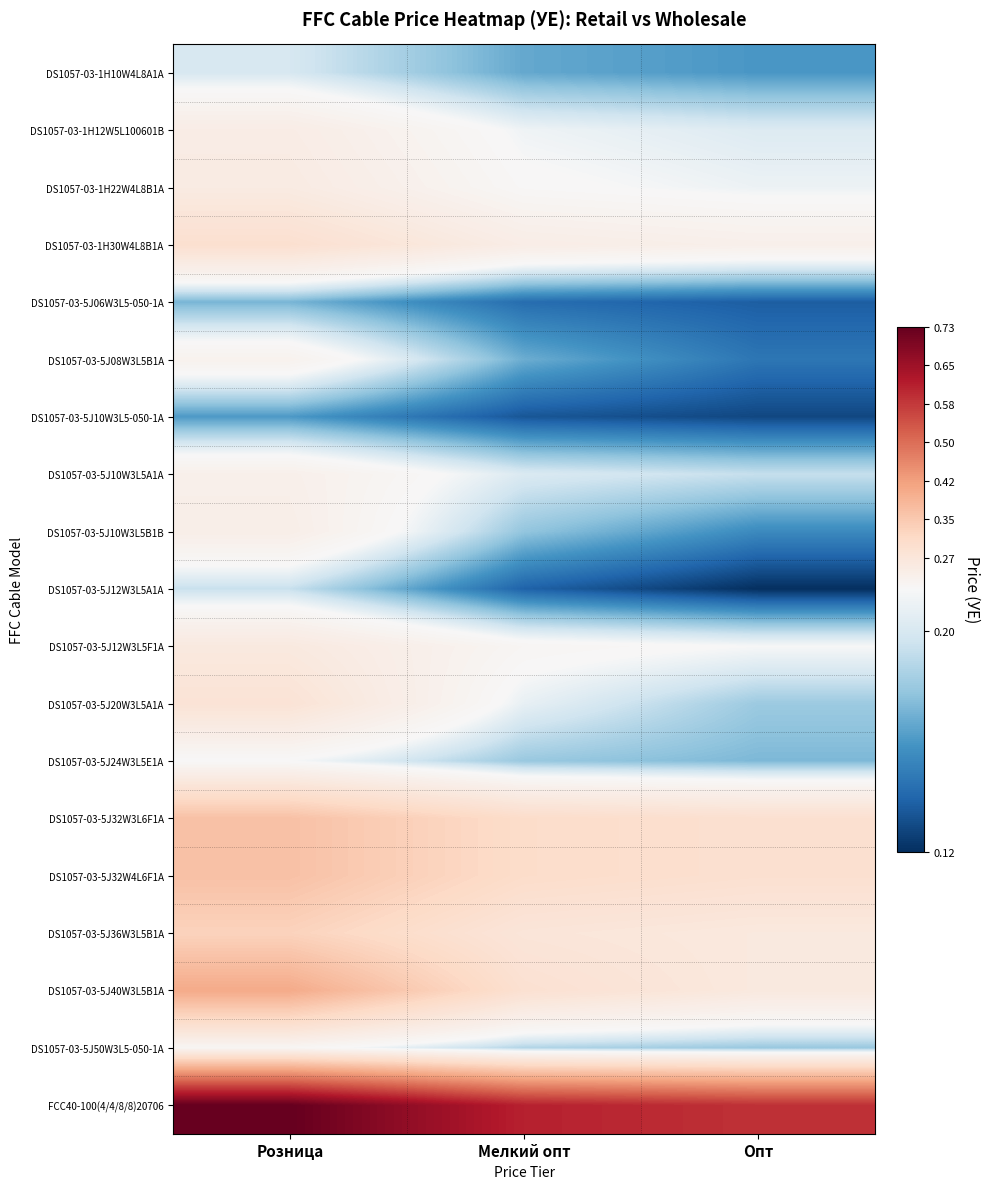

Reading left to right, transcribe all the data shown in this chart.

DS1057-03-1H10W4L8A1A: Розница=0.2	Мелкий опт=0.2	Опт=0.2
DS1057-03-1H12W5L100601B: Розница=0.2	Мелкий опт=0.2	Опт=0.2
DS1057-03-1H22W4L8B1A: Розница=0.3	Мелкий опт=0.2	Опт=0.2
DS1057-03-1H30W4L8B1A: Розница=0.3	Мелкий опт=0.2	Опт=0.2
DS1057-03-5J06W3L5-050-1A: Розница=0.2	Мелкий опт=0.1	Опт=0.1
DS1057-03-5J08W3L5B1A: Розница=0.2	Мелкий опт=0.2	Опт=0.1
DS1057-03-5J10W3L5-050-1A: Розница=0.2	Мелкий опт=0.1	Опт=0.1
DS1057-03-5J10W3L5A1A: Розница=0.2	Мелкий опт=0.2	Опт=0.2
DS1057-03-5J10W3L5B1B: Розница=0.2	Мелкий опт=0.2	Опт=0.2
DS1057-03-5J12W3L5A1A: Розница=0.2	Мелкий опт=0.1	Опт=0.1
DS1057-03-5J12W3L5F1A: Розница=0.3	Мелкий опт=0.2	Опт=0.2
DS1057-03-5J20W3L5A1A: Розница=0.3	Мелкий опт=0.2	Опт=0.2
DS1057-03-5J24W3L5E1A: Розница=0.2	Мелкий опт=0.2	Опт=0.2
DS1057-03-5J32W3L6F1A: Розница=0.4	Мелкий опт=0.3	Опт=0.3
DS1057-03-5J32W4L6F1A: Розница=0.4	Мелкий опт=0.3	Опт=0.3
DS1057-03-5J36W3L5B1A: Розница=0.3	Мелкий опт=0.3	Опт=0.3
DS1057-03-5J40W3L5B1A: Розница=0.4	Мелкий опт=0.3	Опт=0.3
DS1057-03-5J50W3L5-050-1A: Розница=0.2	Мелкий опт=0.2	Опт=0.2
FCC40-100(4/4/8/8)20706: Розница=0.7	Мелкий опт=0.6	Опт=0.6